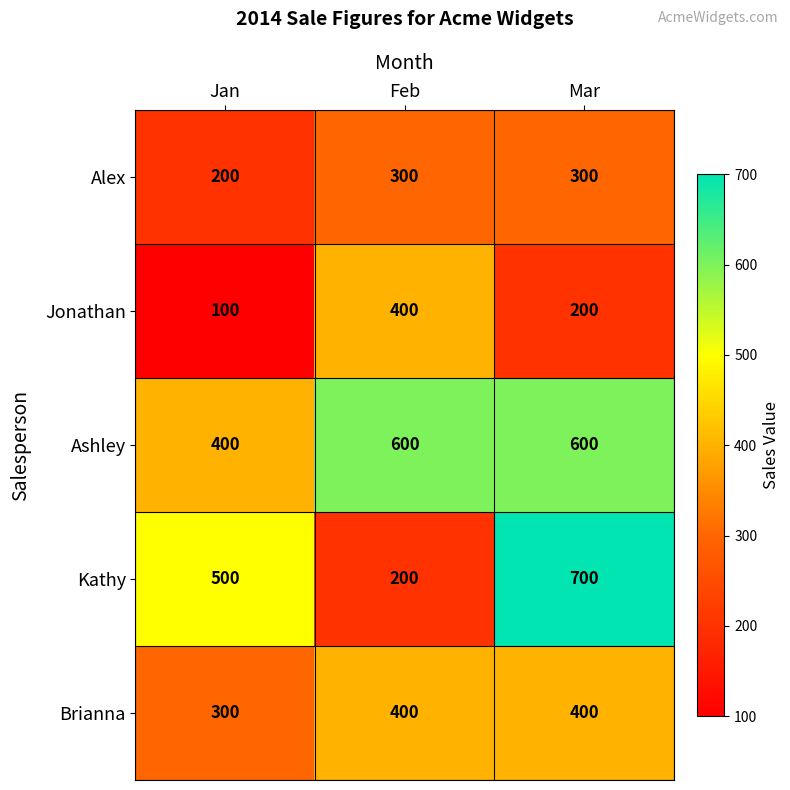

Is it true that Ashley equals 600 at Feb?

True